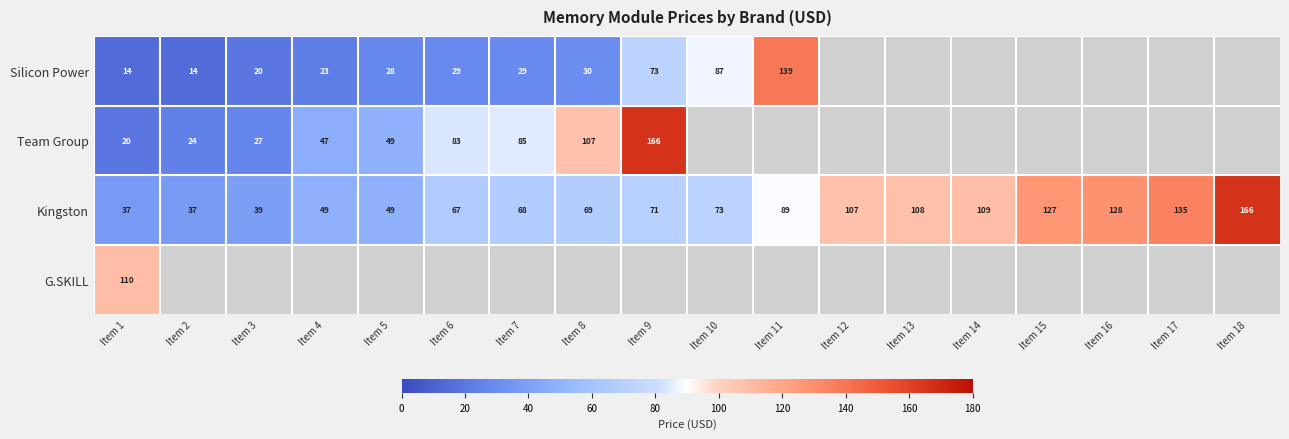

How many values in the Kingston series are below 73?

9